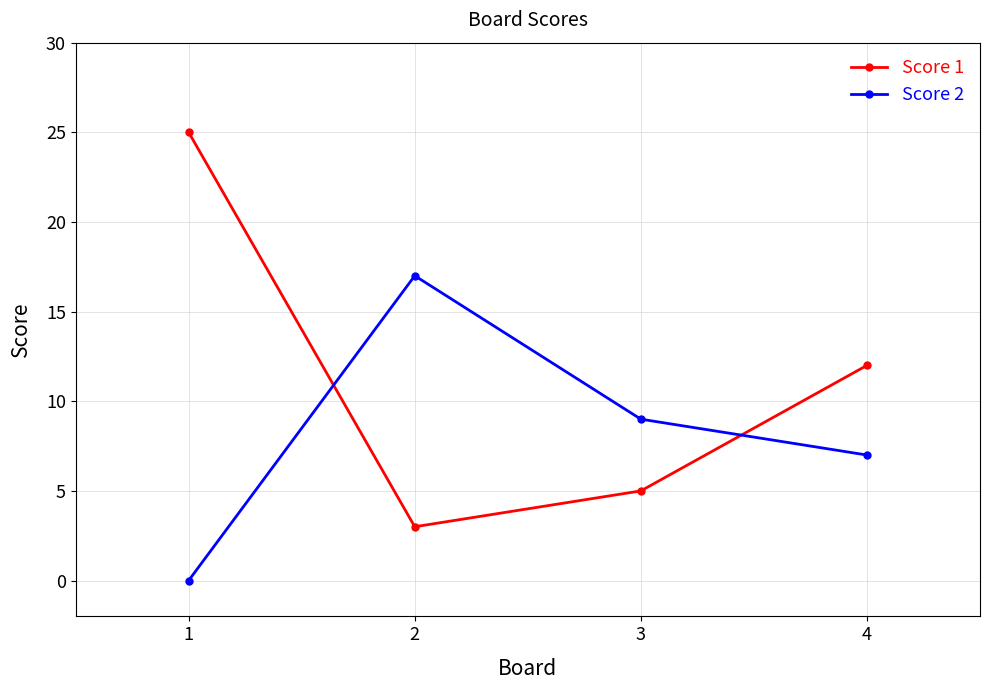

Is it true that Score 2 equals 9 at 3?

True